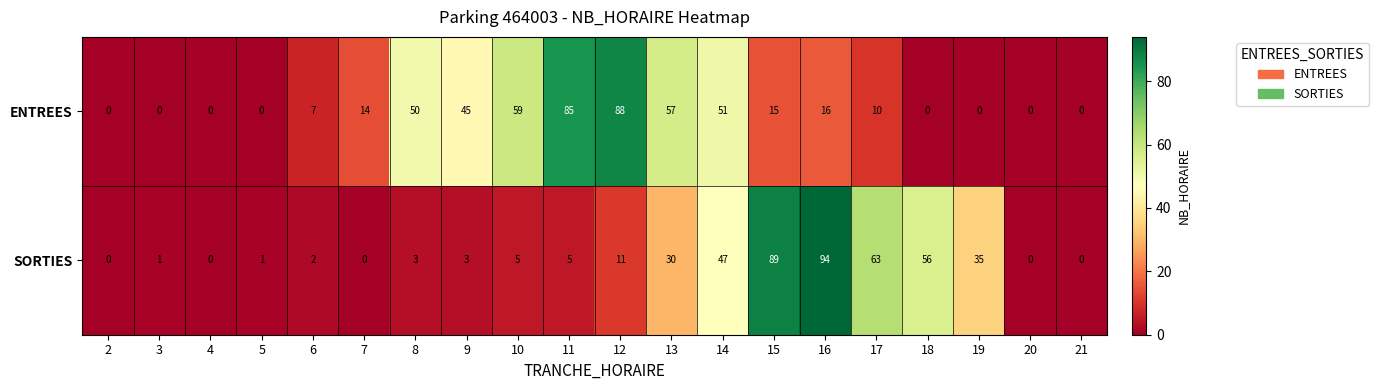

True or false: SORTIES has a value of 5 at 10.

True